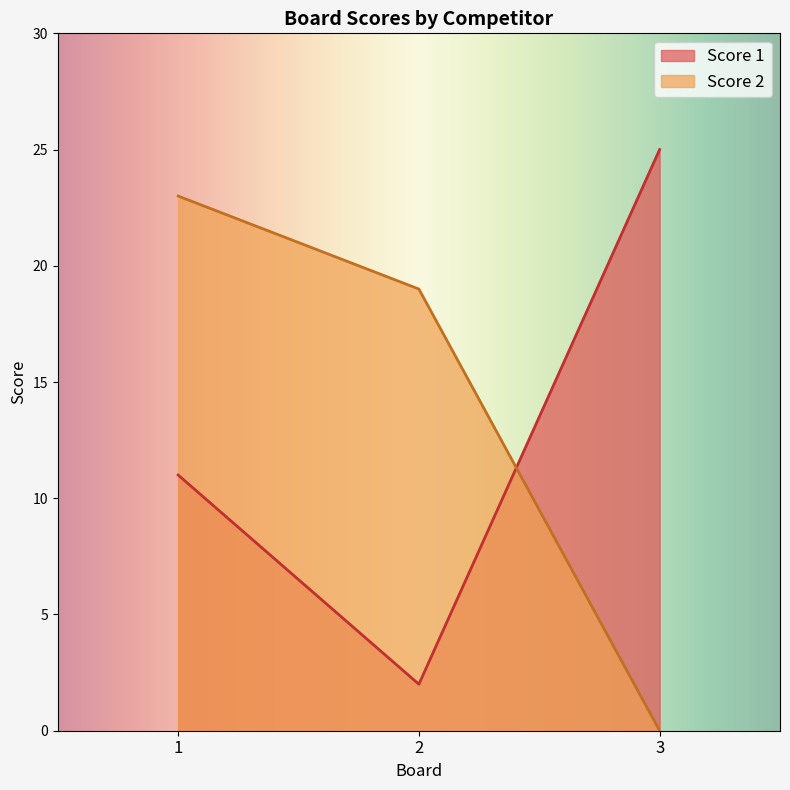

At which category is the sum across all series the highest?

1